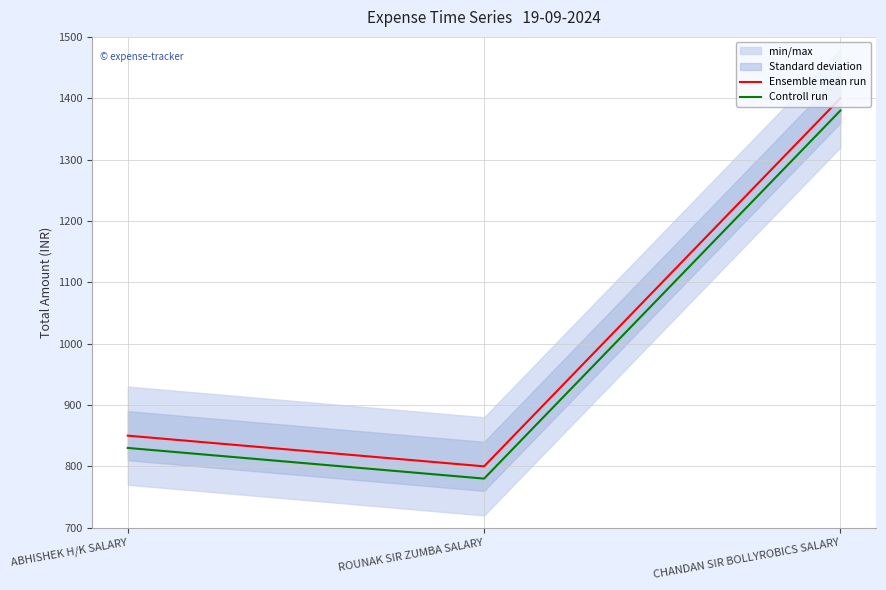

How many lines are shown in the chart?

2